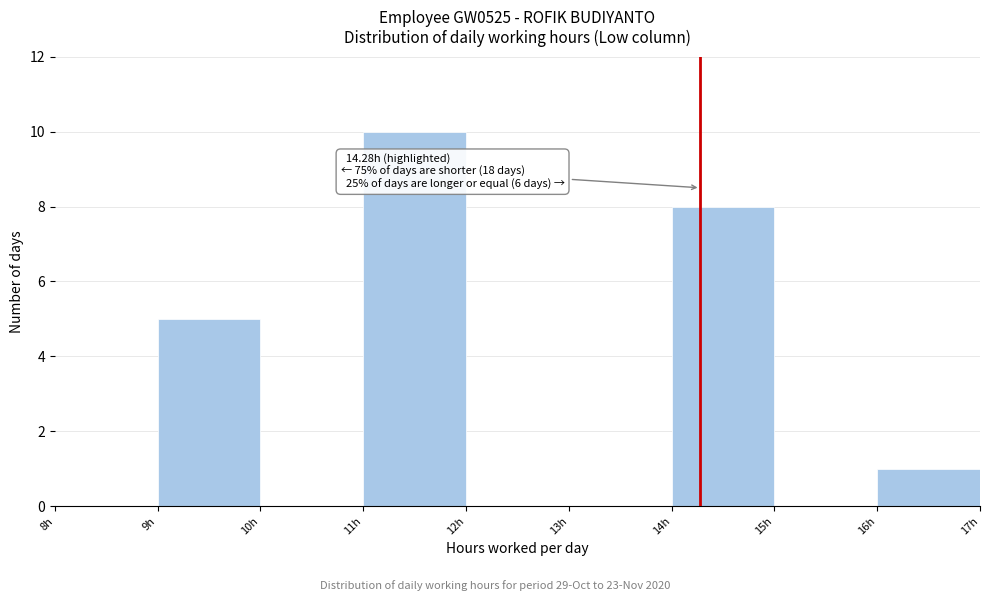

Which range on the x-axis has the tallest bar?

11 to 12